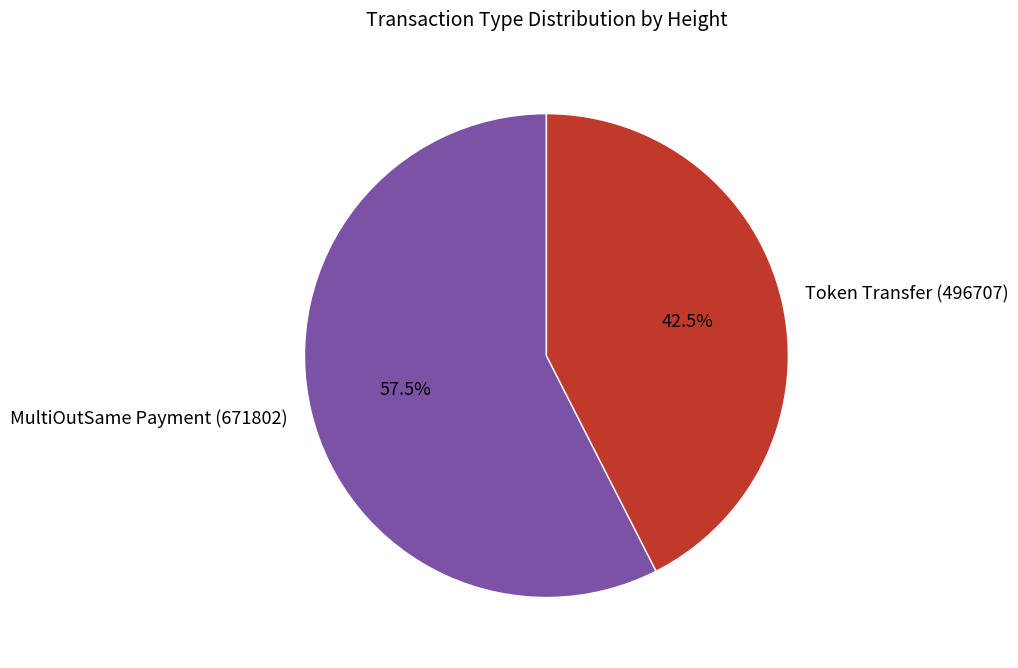

What is the total percentage of Token Transfer (496707) and MultiOutSame Payment (671802)?

100.0%